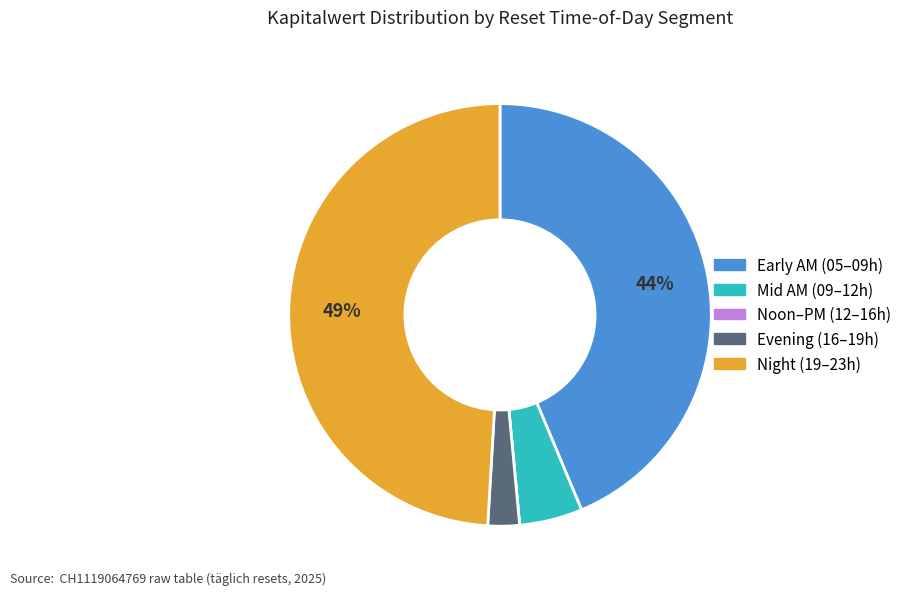

To the nearest percent, what is the difference between the largest and smallest slice percentages?

49%